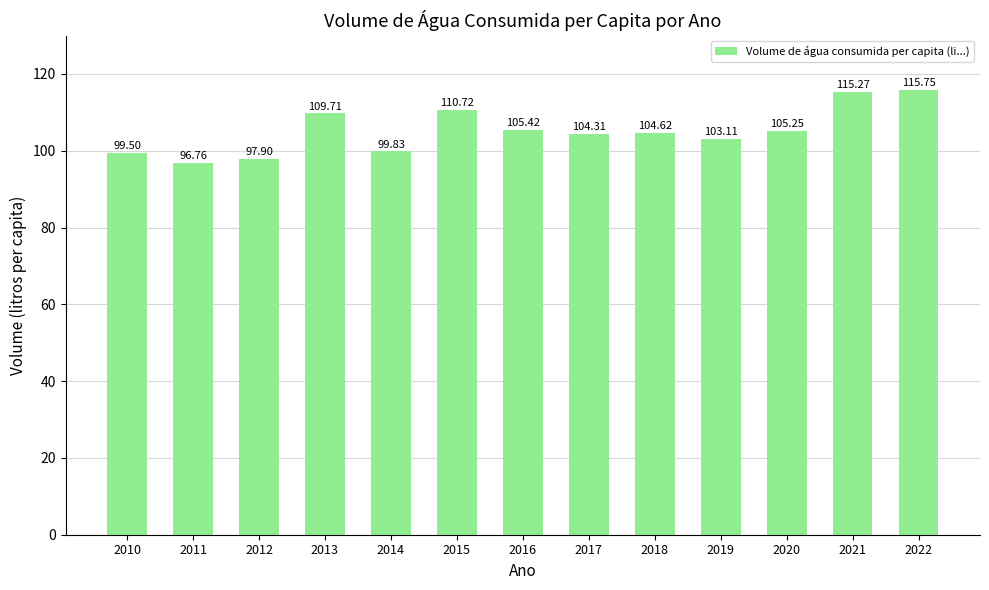

What is the value of the 9th bar from the left?

104.6